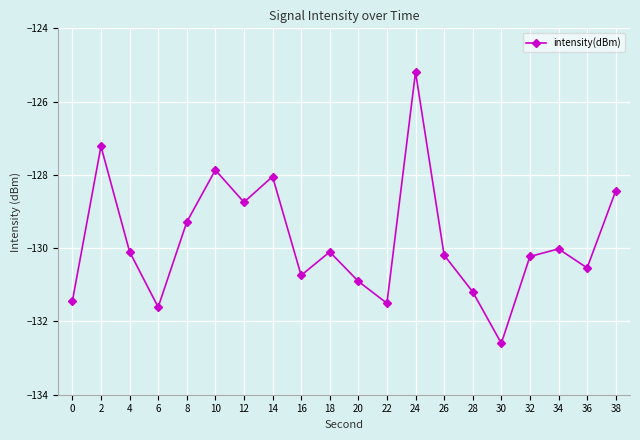

At which label does the data first exceed -130?

2